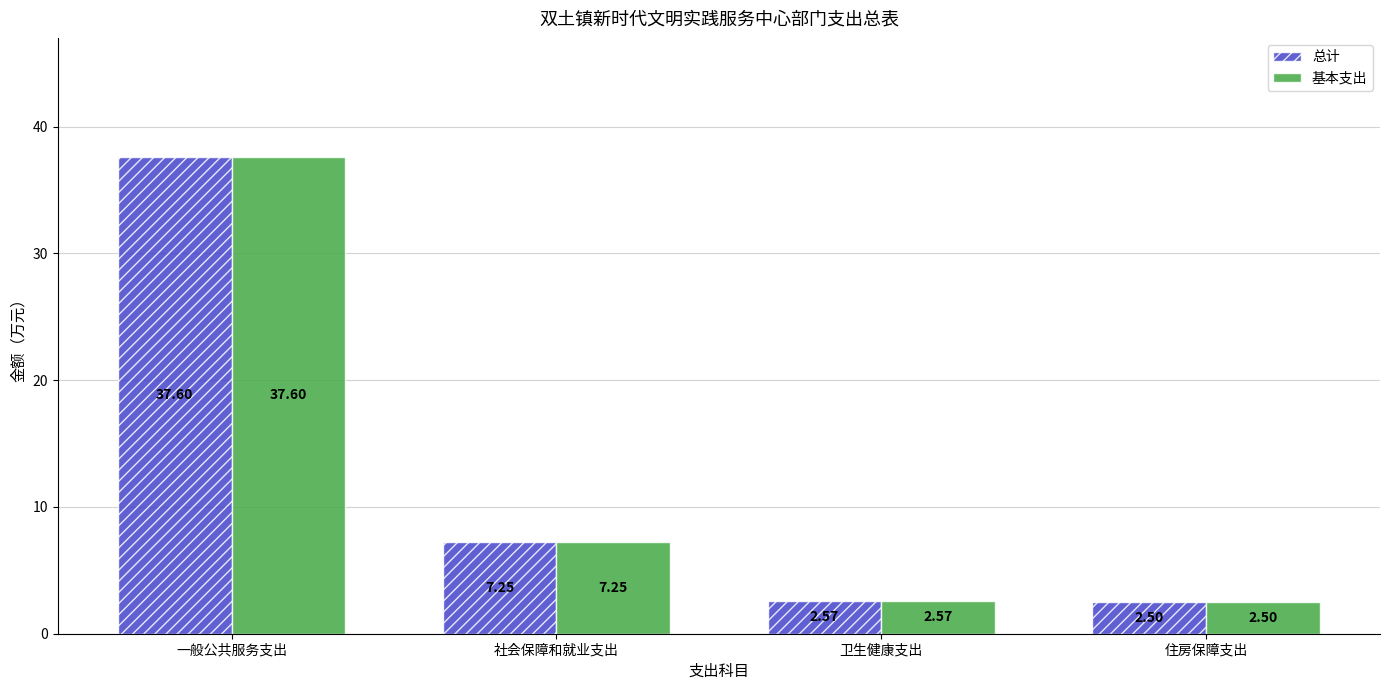

At which category is the sum across all series the highest?

一般公共服务支出